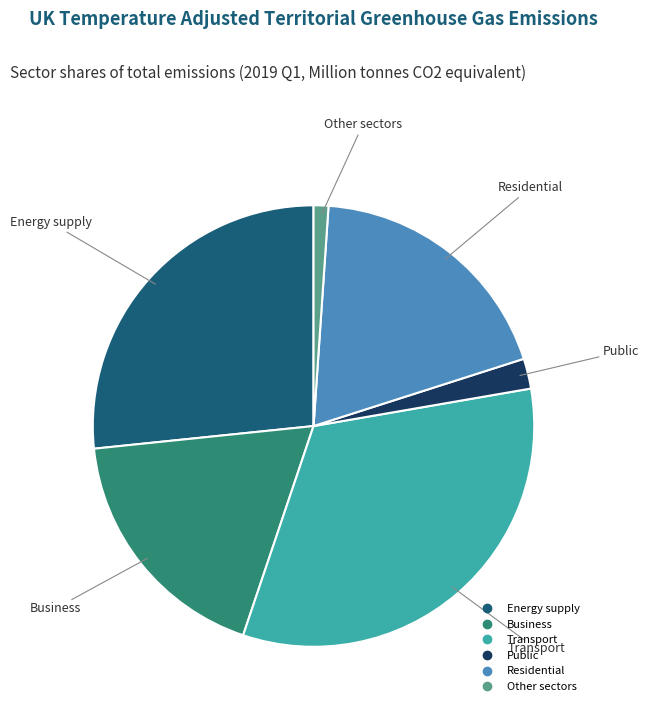

Rank the categories by value from highest to lowest.

Transport, Energy supply, Residential, Business, Public, Other sectors